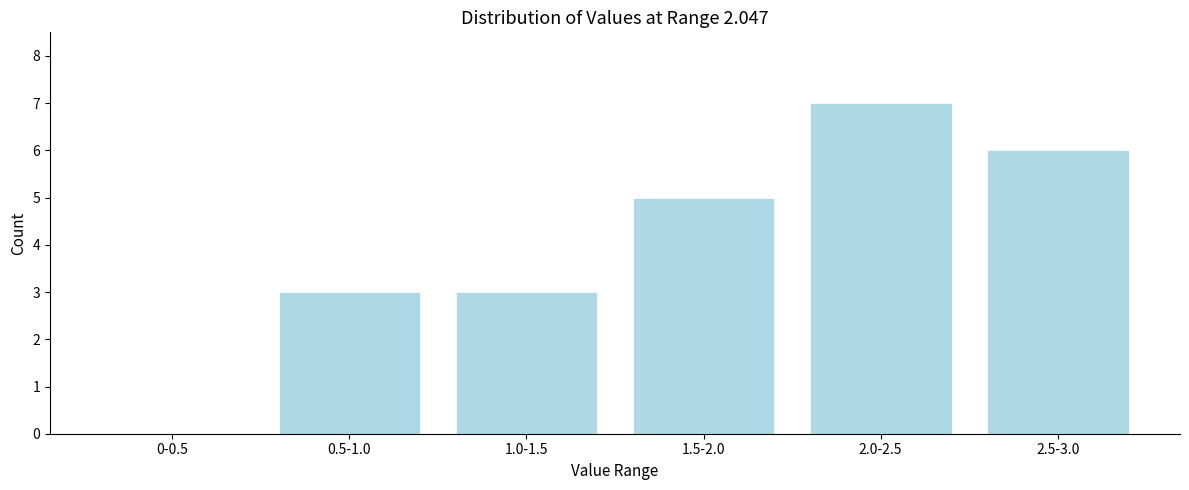

Reading left to right, transcribe all the data shown in this chart.

0-0.5=0	0.5-1.0=3	1.0-1.5=3	1.5-2.0=5	2.0-2.5=7	2.5-3.0=6